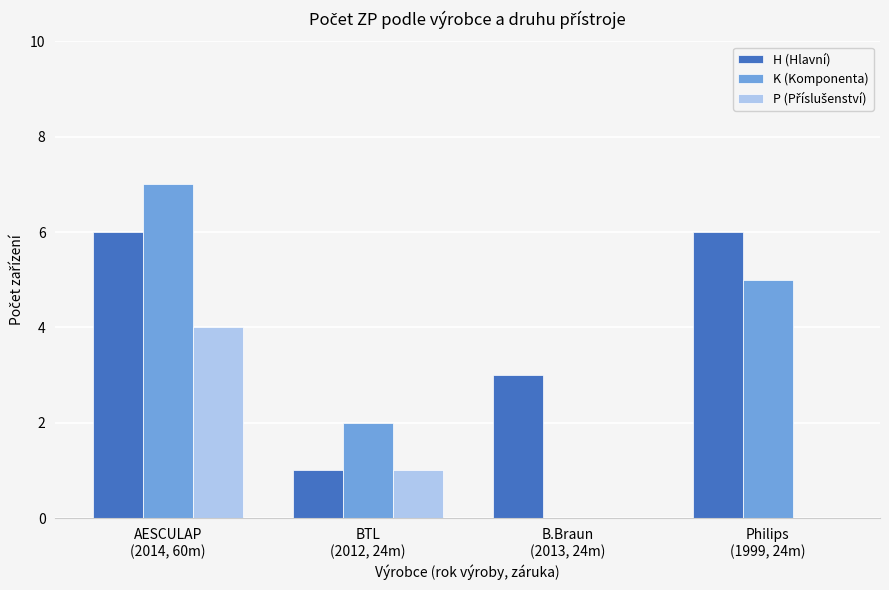

What is the highest value of the H (Hlavní) series?

6